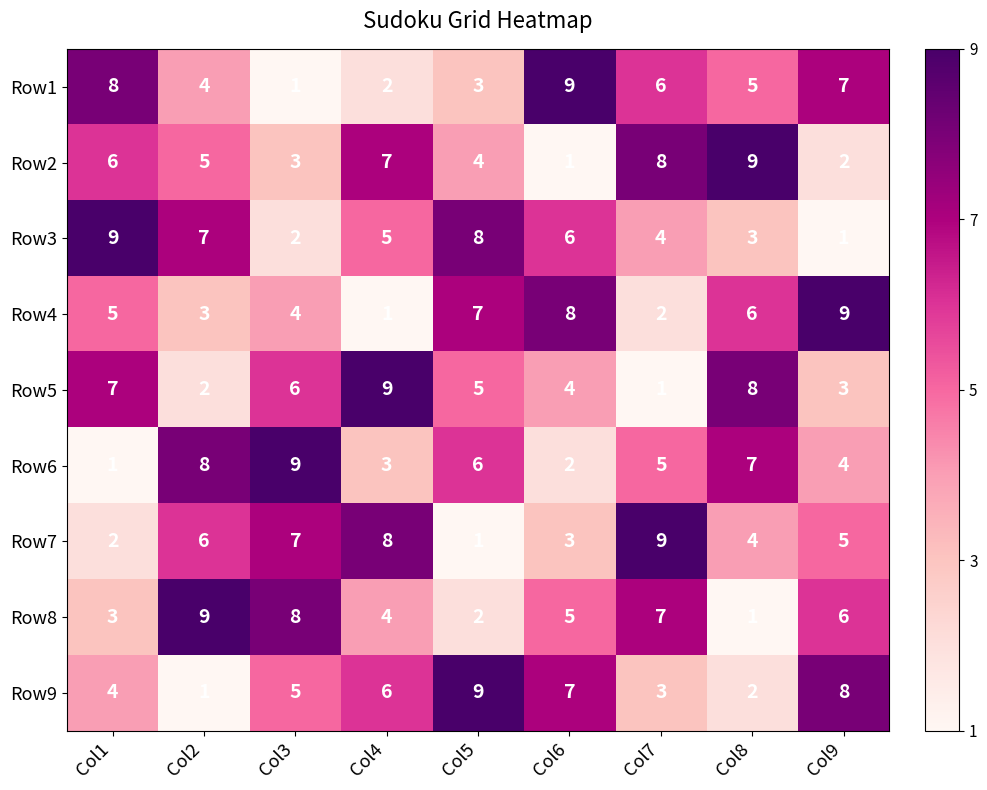

Rank the series at Col3 from highest to lowest value.

Row6, Row8, Row7, Row5, Row9, Row4, Row2, Row3, Row1